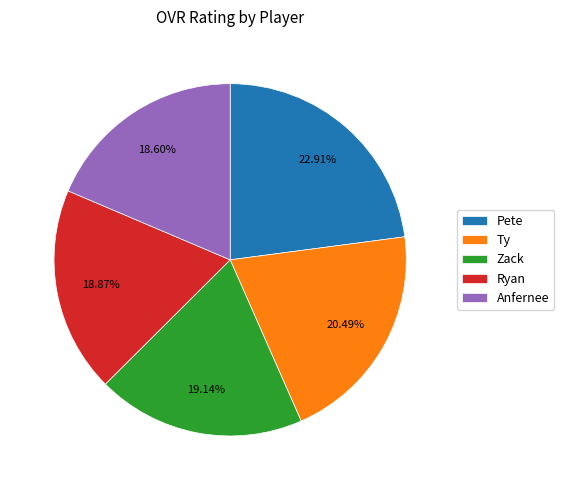

Which slice is the largest?

Pete